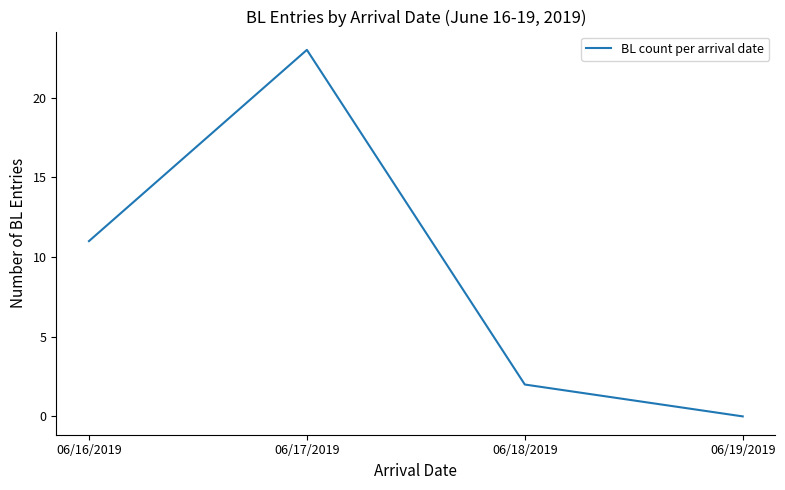

How many series are shown in this chart?

1